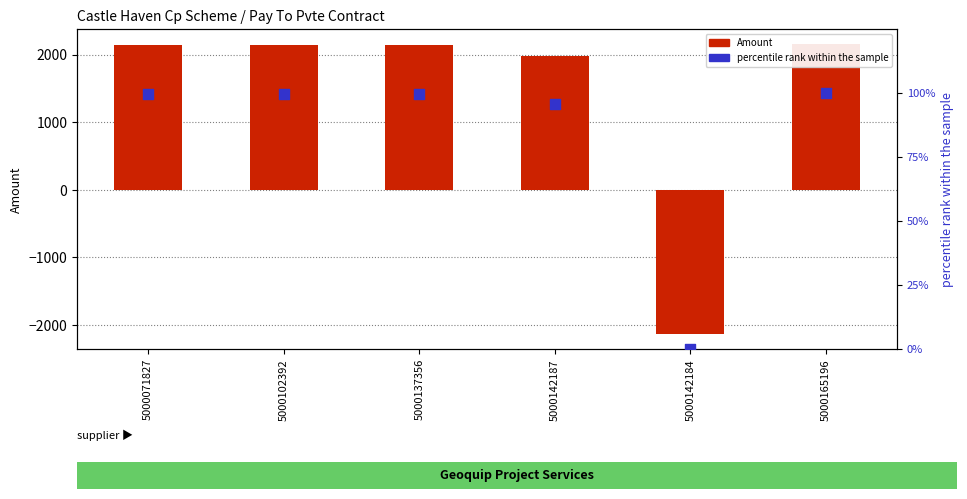

At how many categories does at least one series exceed -1690?

6